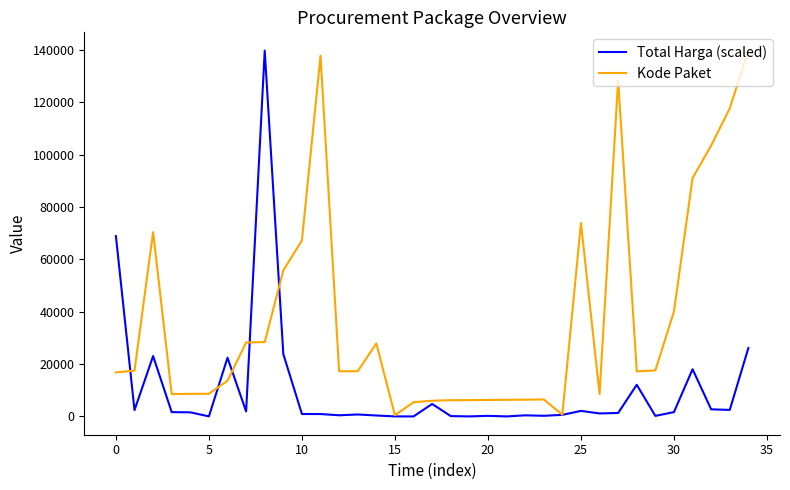

What is the maximum value shown in the chart?

139817.0